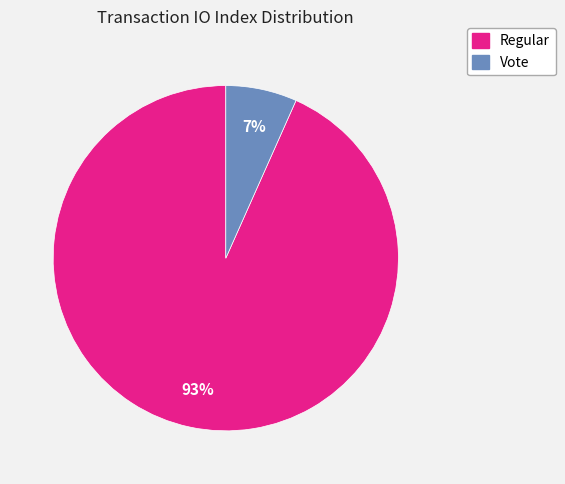

Does any single category account for the majority?

Yes